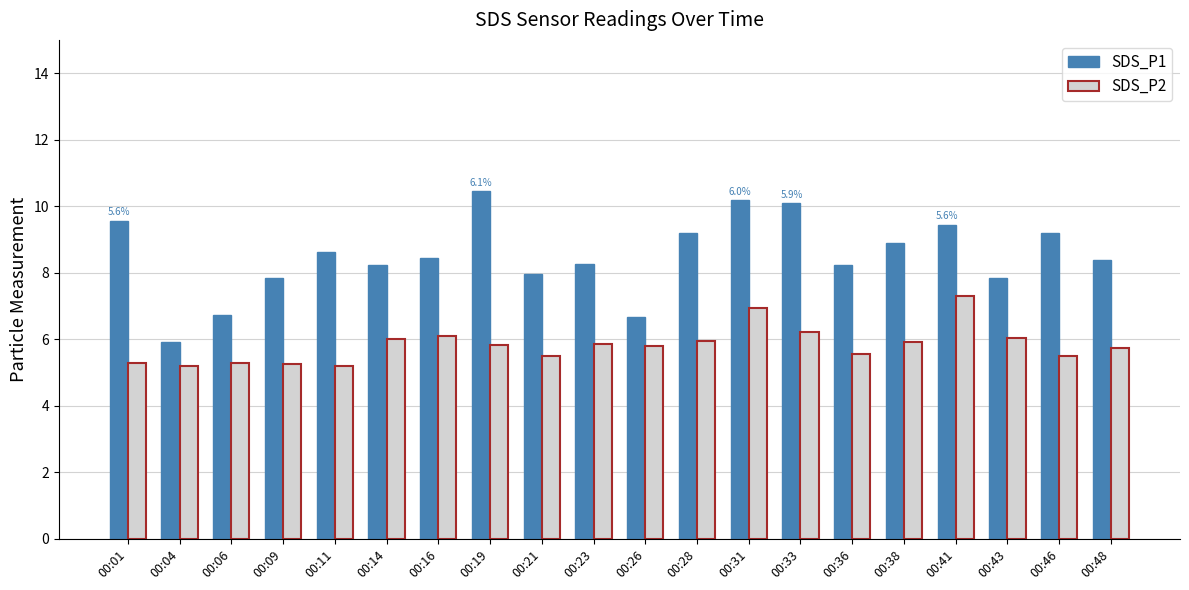

Between 00:04 and 00:19, which series saw the biggest shift?

SDS_P1